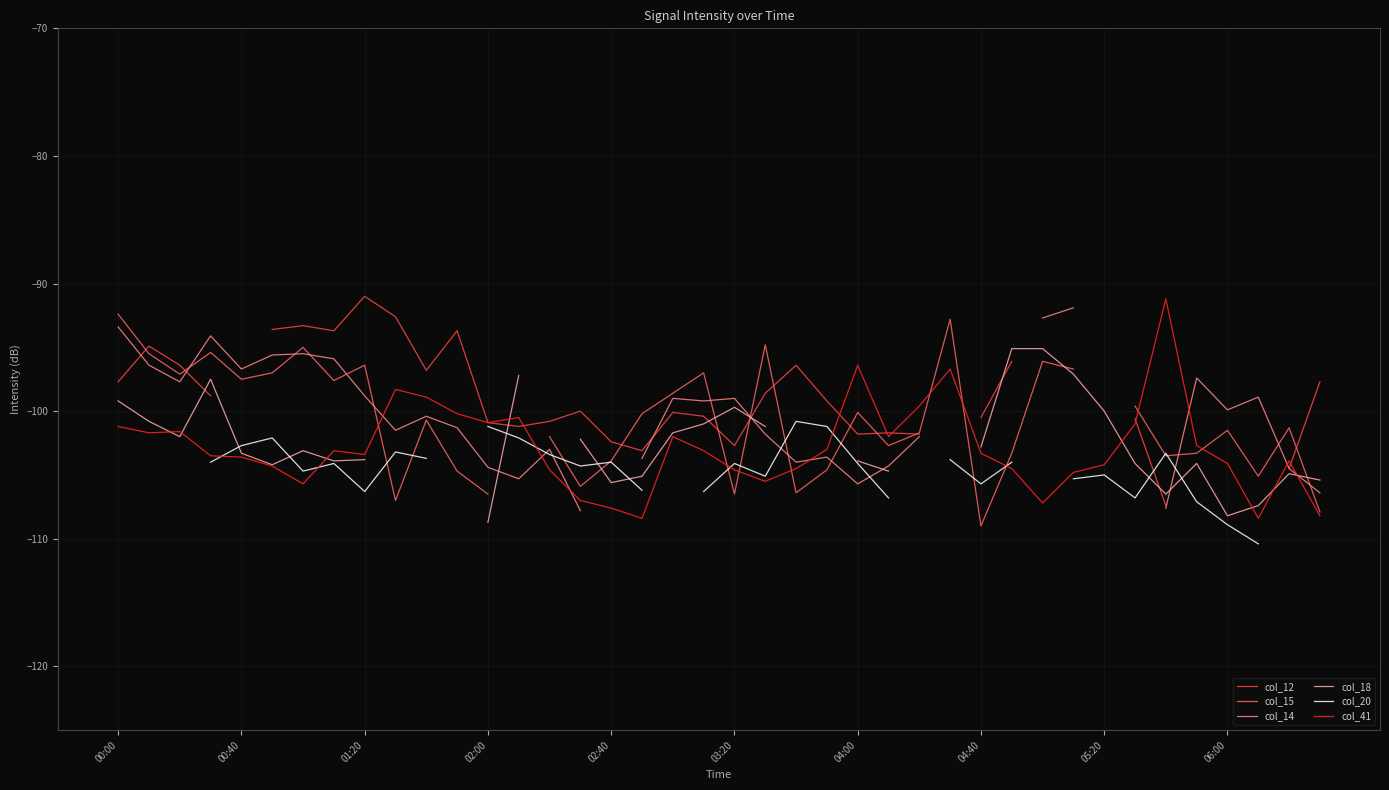

How many intersections are there between col_12 and col_18?

6